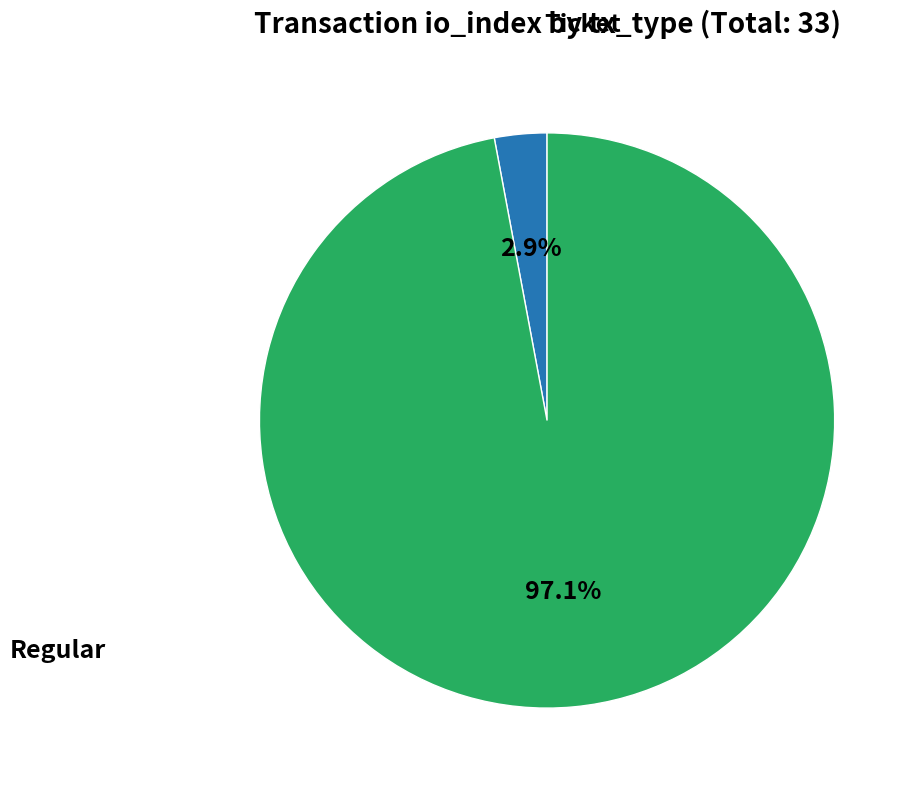

Does any single category account for the majority?

Yes